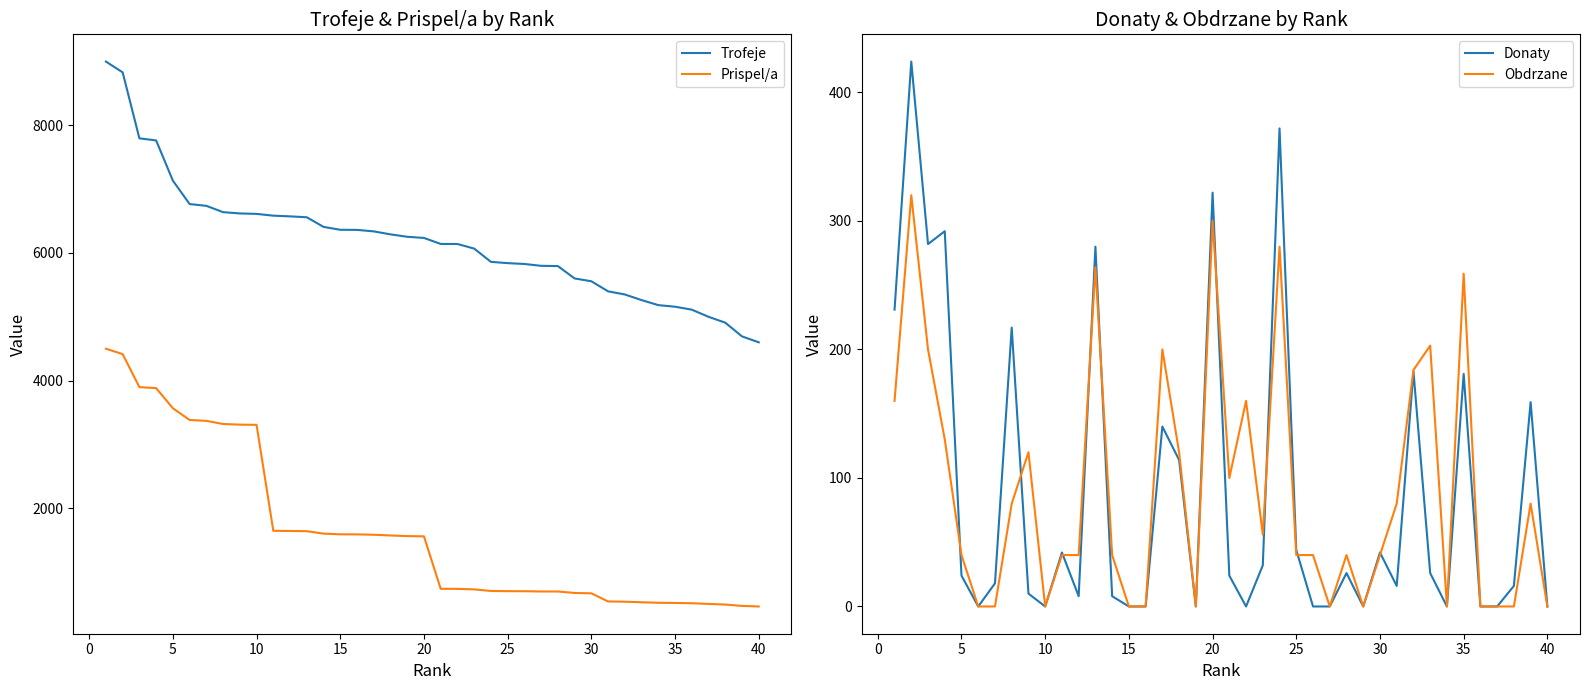

True or false: Prispel/a has more than 2 interior local peaks.

False